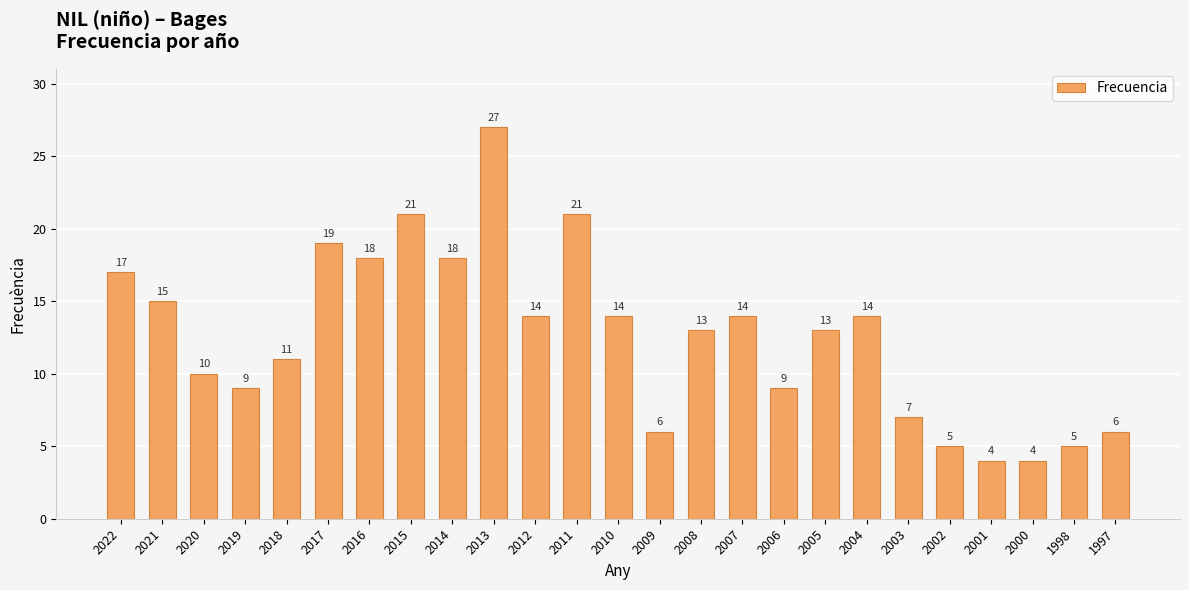

What is the change in value from 2002 to 1997?

+1